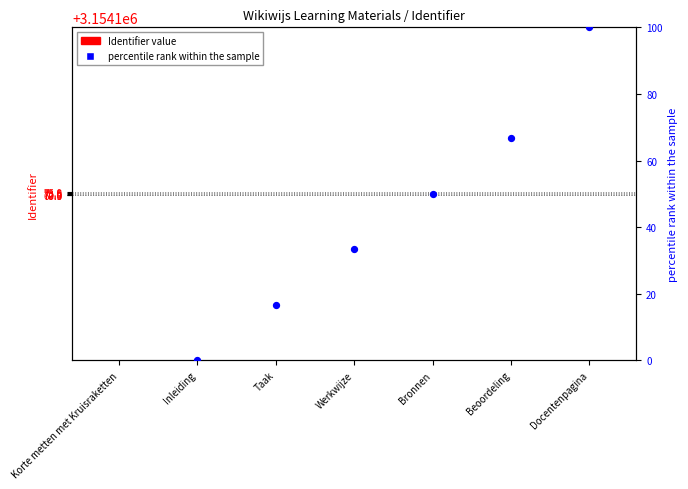

What is the ratio of the value at Werkwijze to the value at Docentenpagina?

0.3